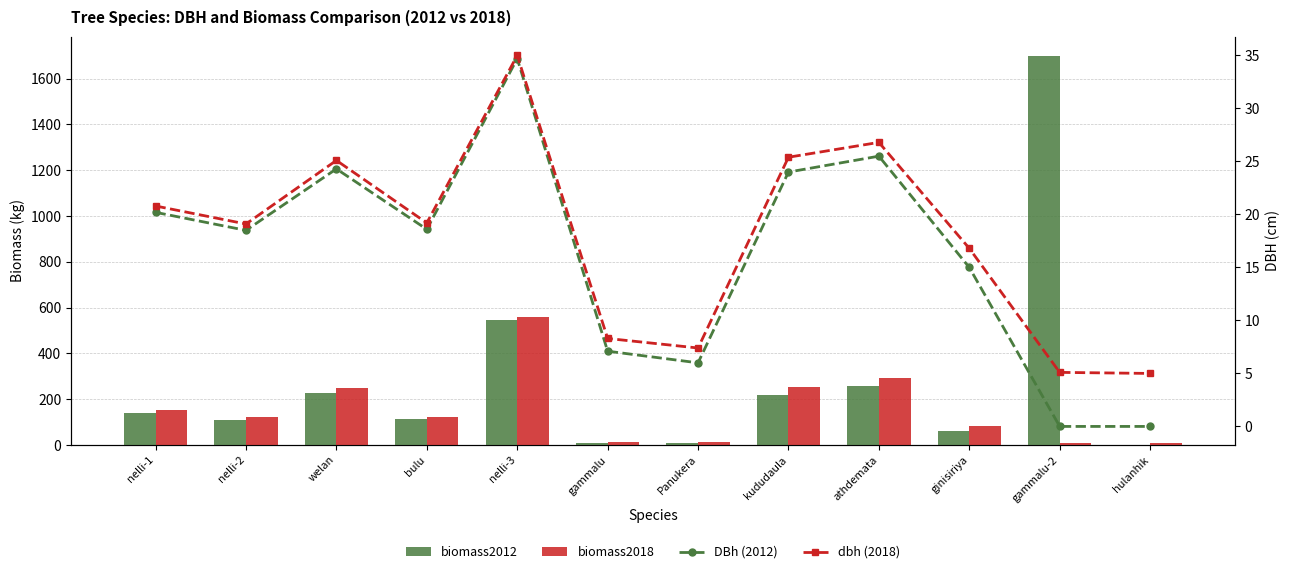

At which label does DBh (2012) first exceed 18?

nelli-1